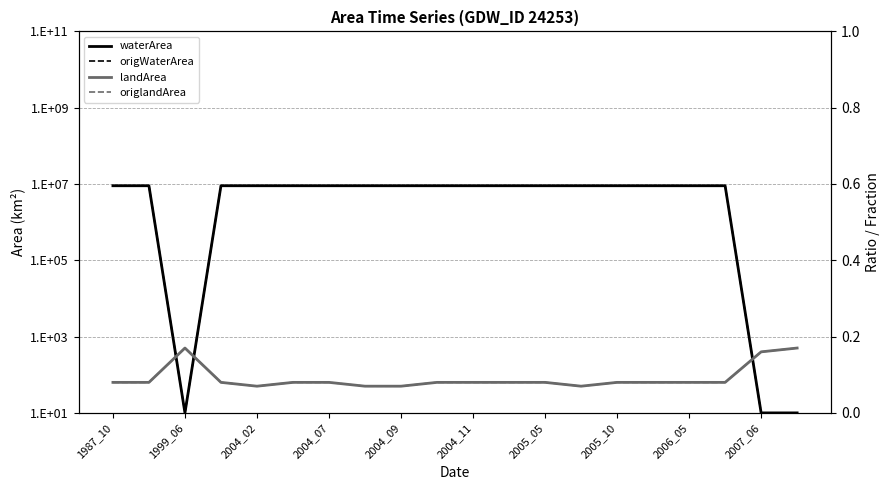

Reading left to right, transcribe all the data shown in this chart.

waterArea: 9000010.0	9000010.0	10.0	9000010.0	9000010.0	9000010.0	9000010.0	9000010.0	9000010.0	9000010.0	9000010.0	9000010.0	9000010.0	9000010.0	9000010.0	9000010.0	9000010.0	9000010.0	10.0	10.0
origWaterArea: 9000010.0	9000010.0	10.0	9000010.0	9000010.0	9000010.0	9000010.0	9000010.0	9000010.0	9000010.0	9000010.0	9000010.0	9000010.0	9000010.0	9000010.0	9000010.0	9000010.0	9000010.0	10.0	10.0
landArea: 0.1	0.1	0.2	0.1	0.1	0.1	0.1	0.1	0.1	0.1	0.1	0.1	0.1	0.1	0.1	0.1	0.1	0.1	0.2	0.2
origlandArea: 0.1	0.1	0.2	0.1	0.1	0.1	0.1	0.1	0.1	0.1	0.1	0.1	0.1	0.1	0.1	0.1	0.1	0.1	0.2	0.2